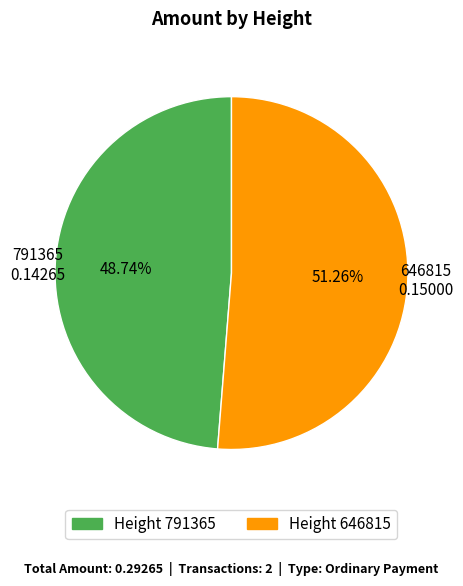

To the nearest percent, what is the average slice percentage?

50%